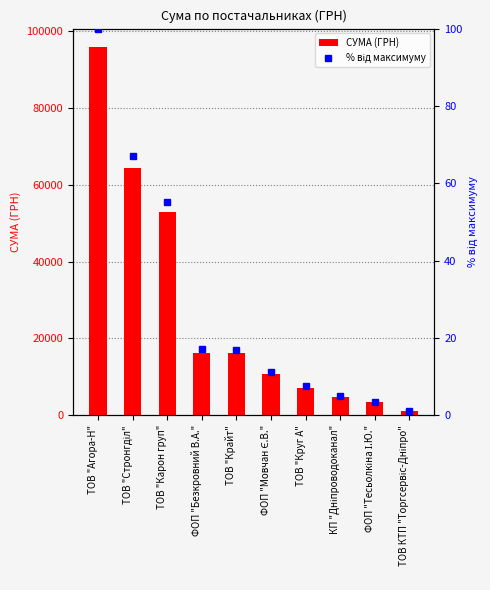

List the series in order of their overall mean, lowest first.

% від максимуму, СУМА (ГРН)